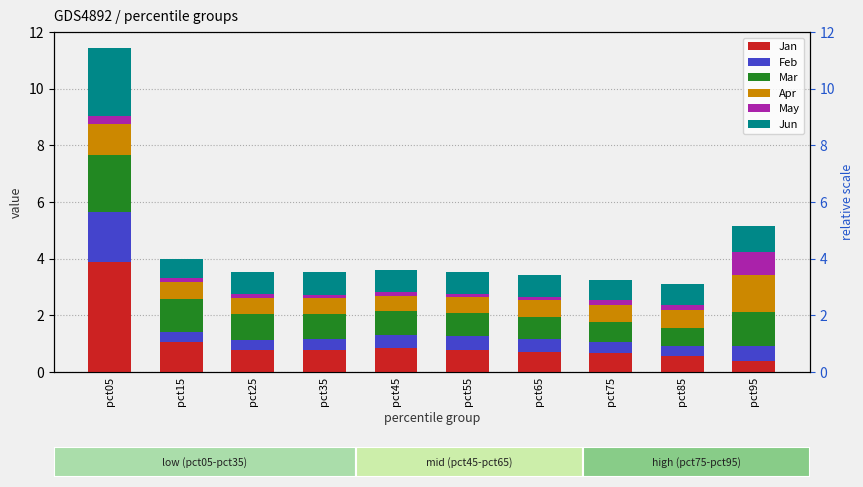

Does the chart contain any negative values?

No